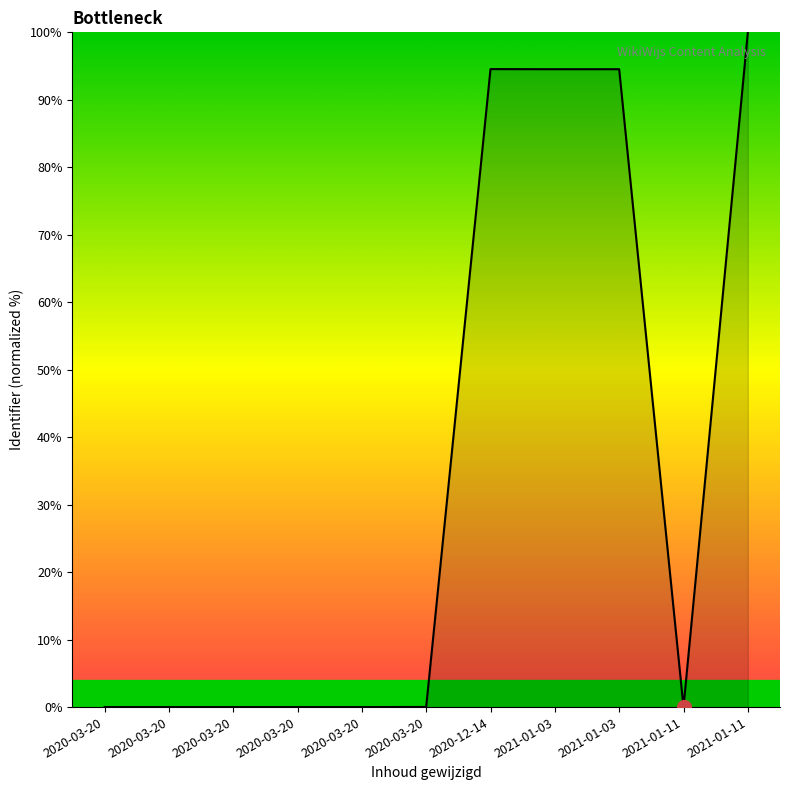

List the labels in order of value, largest first.

2021-01-11, 2020-12-14, 2021-01-03, 2021-01-03, 2020-03-20, 2020-03-20, 2020-03-20, 2020-03-20, 2020-03-20, 2020-03-20, 2021-01-11